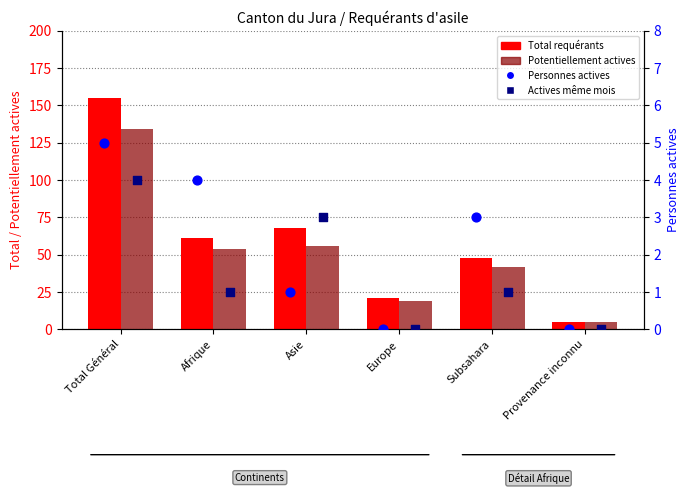

Which series reaches the maximum Y coordinate?

Total requérants